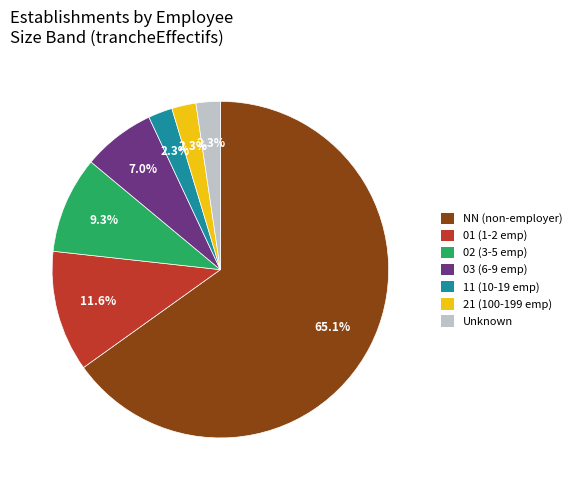

Is there any slice that represents more than half of the pie?

Yes